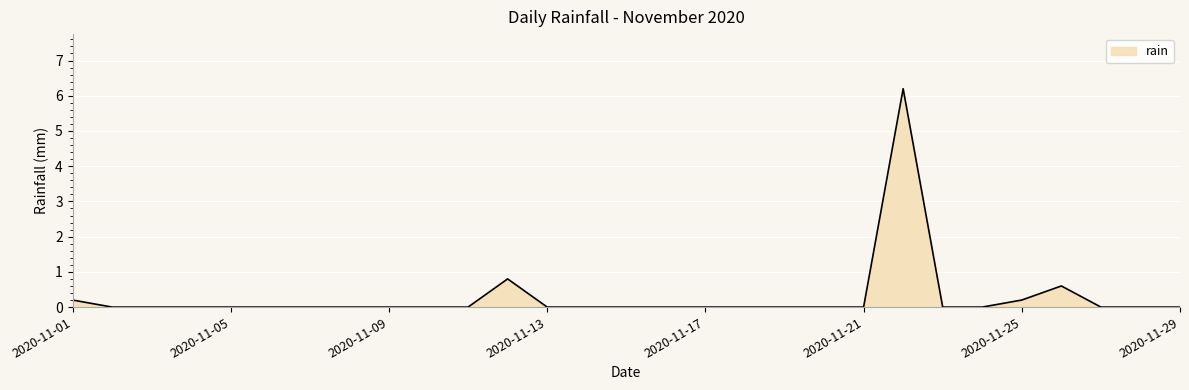

What is the difference between the second highest and second lowest values?

0.8